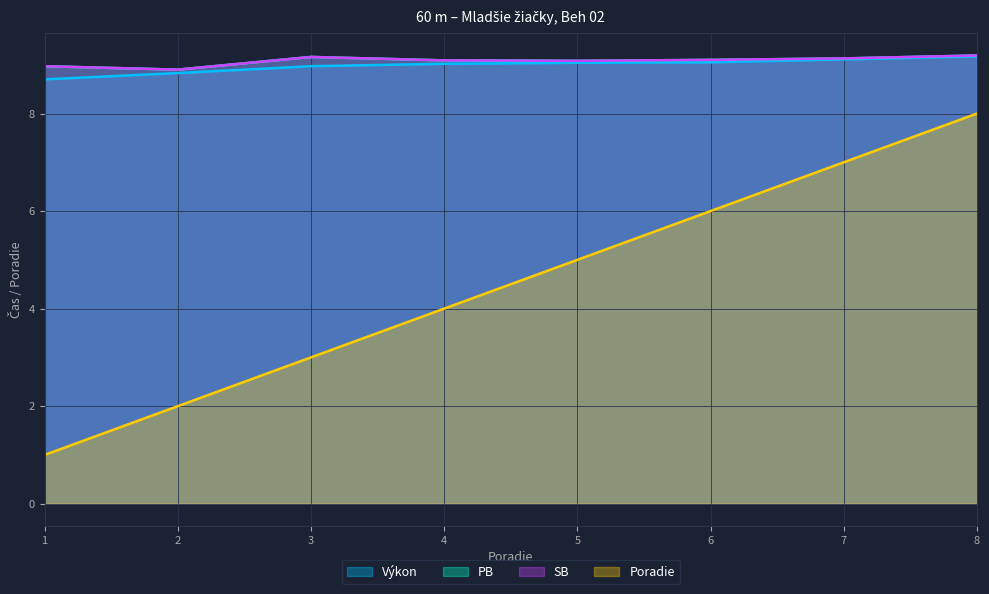

What is the value of the Poradie point at the 5th from the left?

5.0